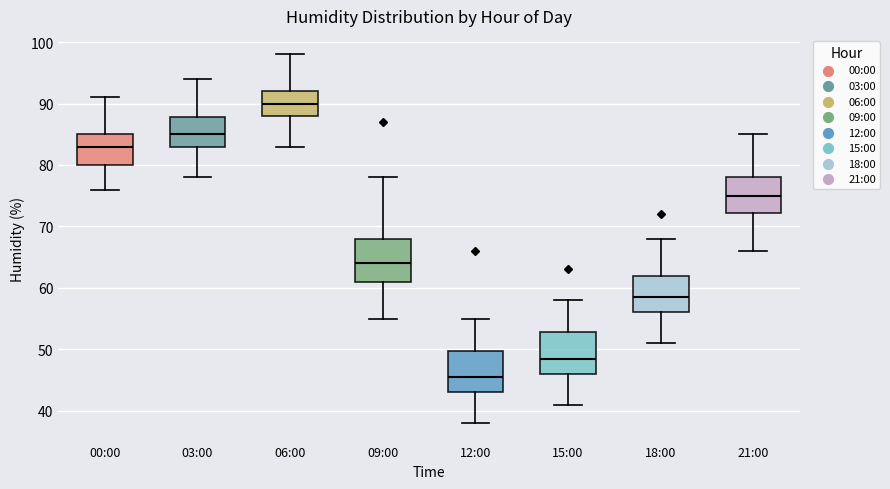

Reading left to right, read every box against the y-axis: the position of its median line, the range the box covers, and the ends of its whiskers. The values are not printed on the chart, so give them approximately, as read against the axis.

00:00: median 83, box 80 to 85, whiskers 76 to 91
03:00: median 85, box 83 to 88, whiskers 78 to 94
06:00: median 90, box 88 to 92, whiskers 83 to 98
09:00: median 64, box 61 to 68, whiskers 55 to 78
12:00: median 46, box 43 to 50, whiskers 38 to 55
15:00: median 49, box 46 to 53, whiskers 41 to 58
18:00: median 59, box 56 to 62, whiskers 51 to 68
21:00: median 75, box 72 to 78, whiskers 66 to 85